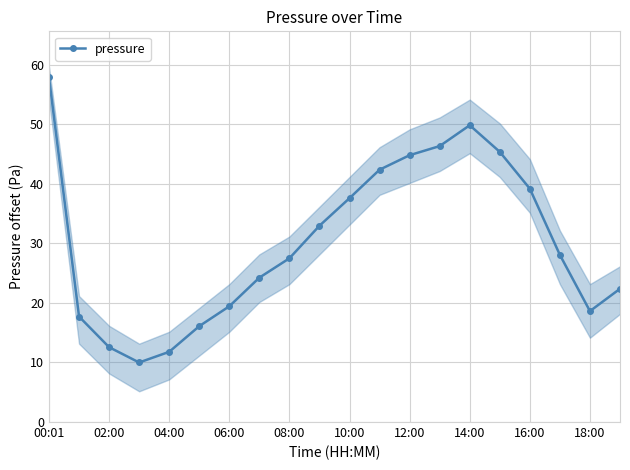

How many interior local peaks does the pressure series have?

1